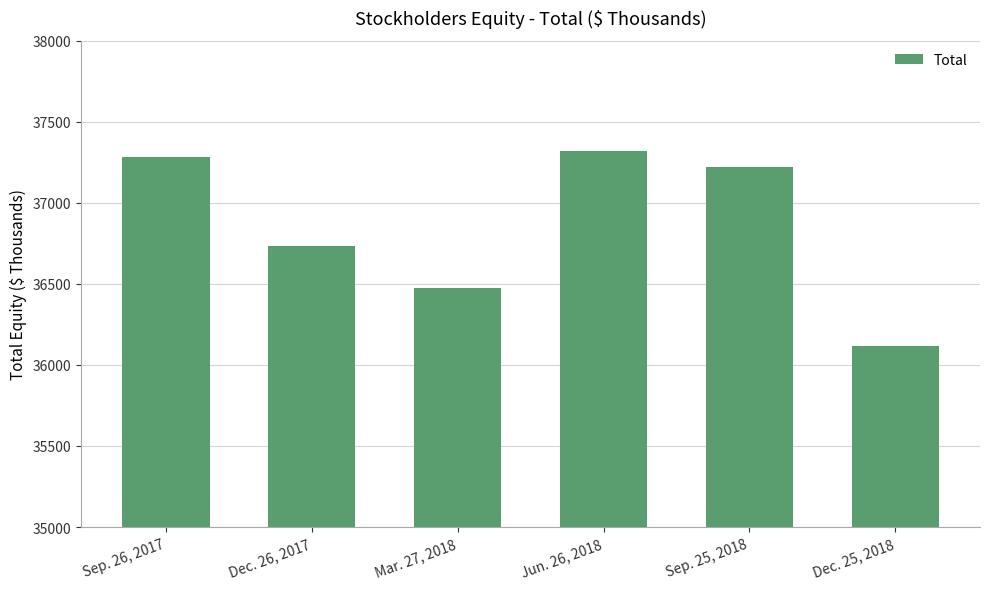

What position from the left is Sep. 26, 2017?

1